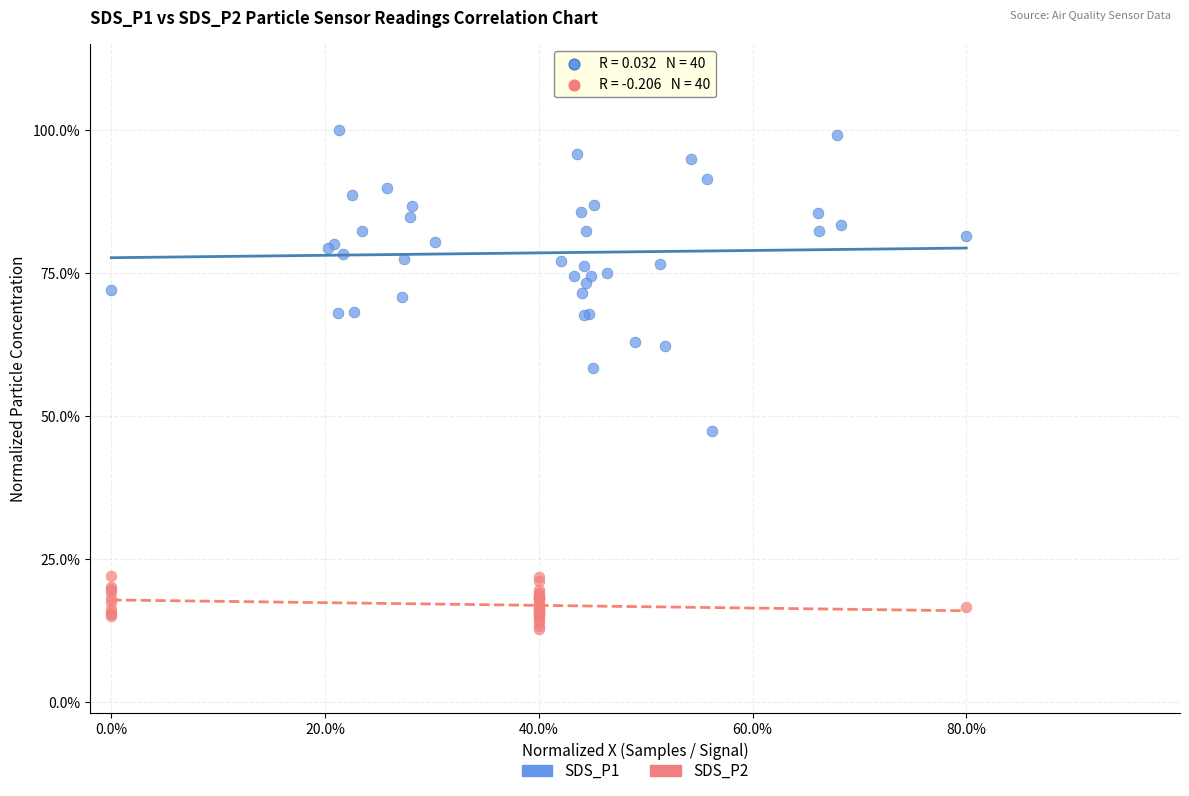

Which series contains the lowest Y value?

SDS_P2